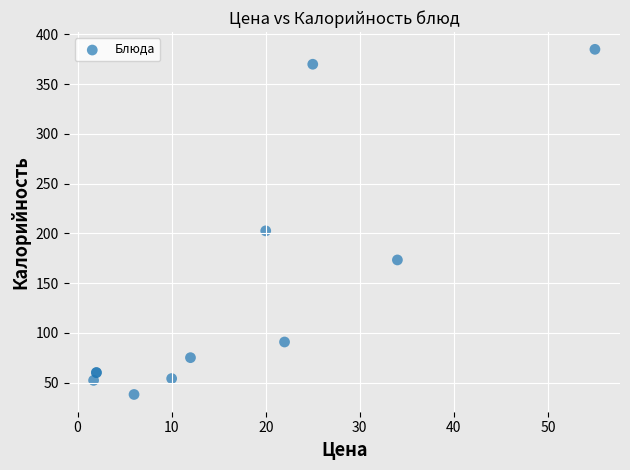

What Y value in the scatter plot is closest to 211?

202.5